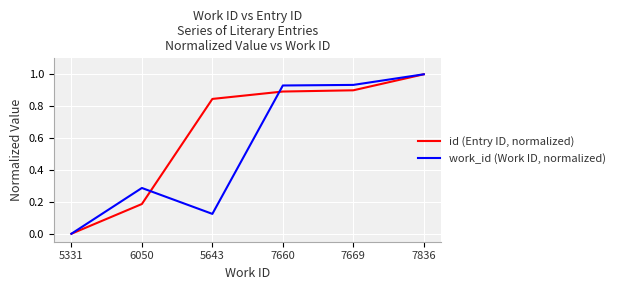

The work_id (Work ID, normalized) series shows 0.0 at 5331. True or false?

True